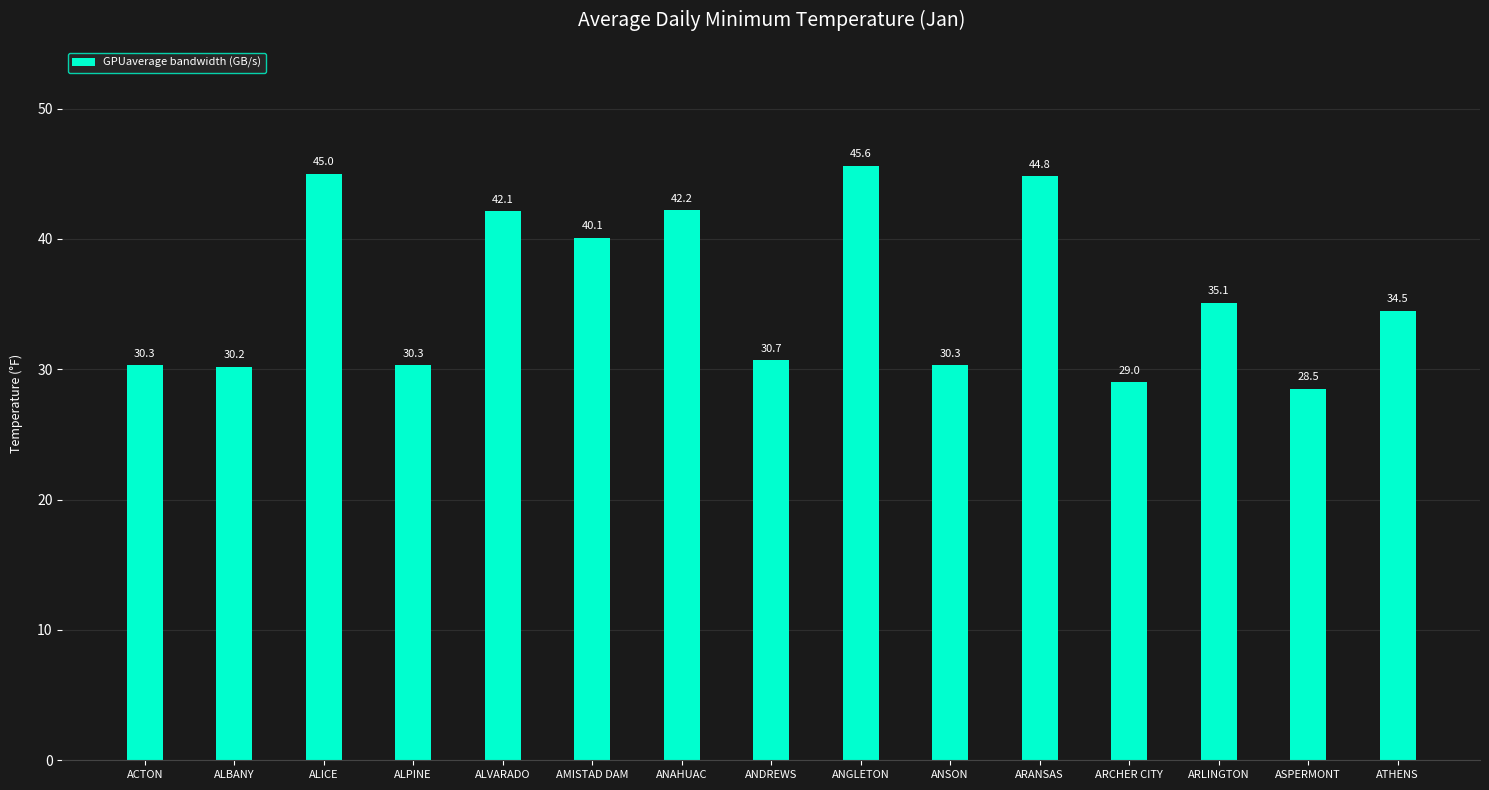

What is the change in value from ASPERMONT to ATHENS?

+6.0